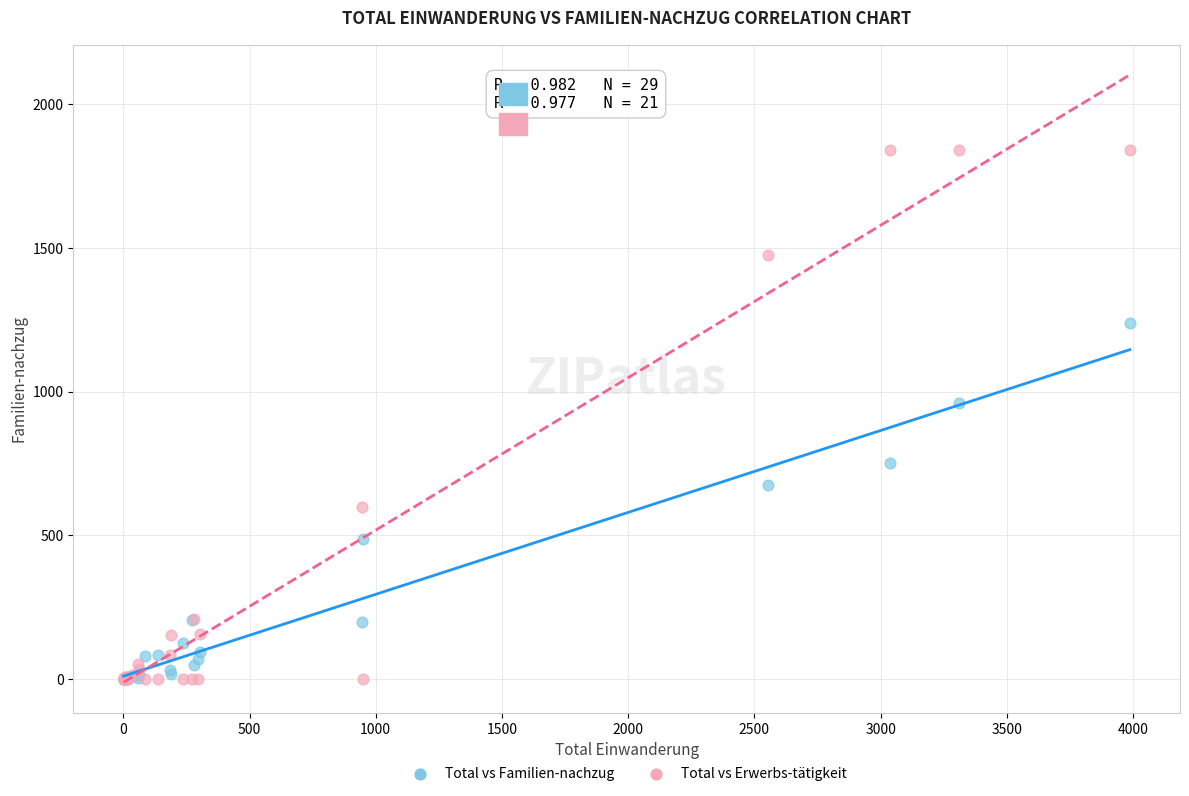

Across all series, what Y value is closest to 920?

959